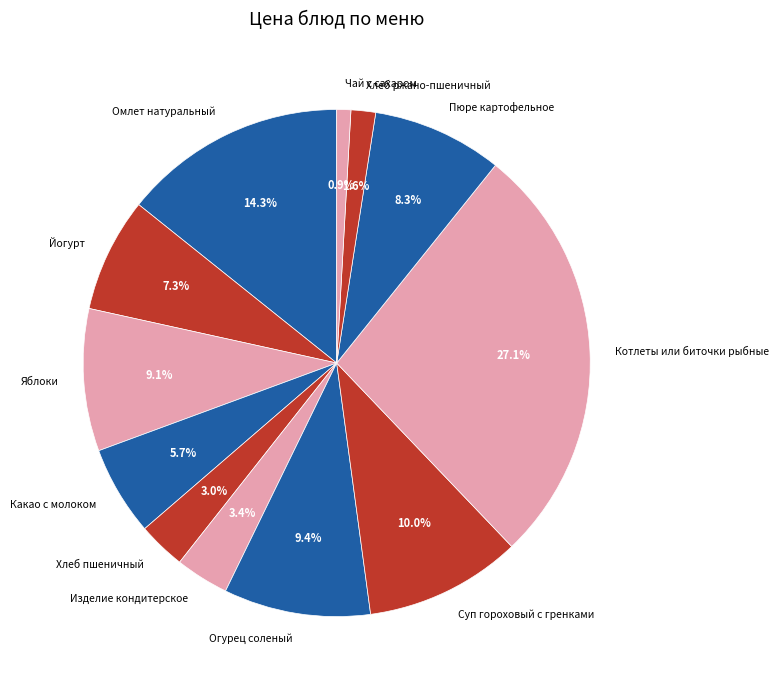

Which has a higher value, Омлет натуральный or Хлеб ржано-пшеничный?

Омлет натуральный